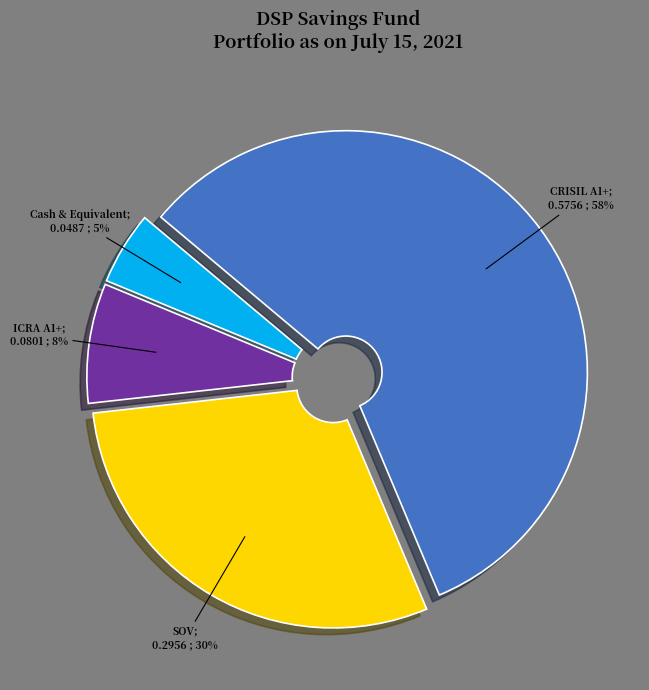

To the nearest percent, what is the average slice percentage?

25%